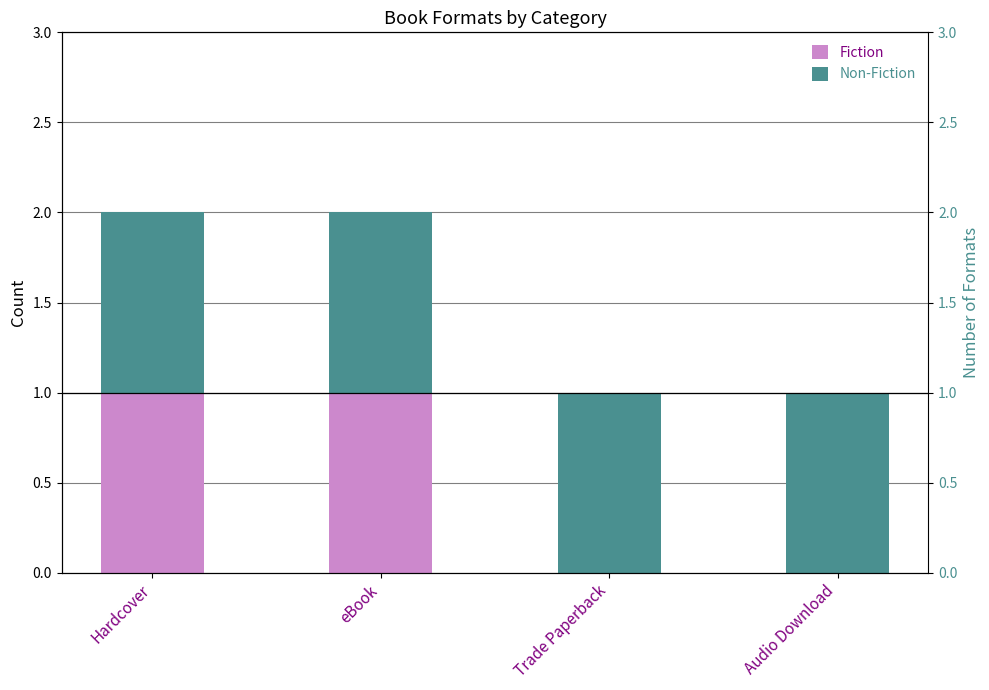

How many bars are there in total?

8